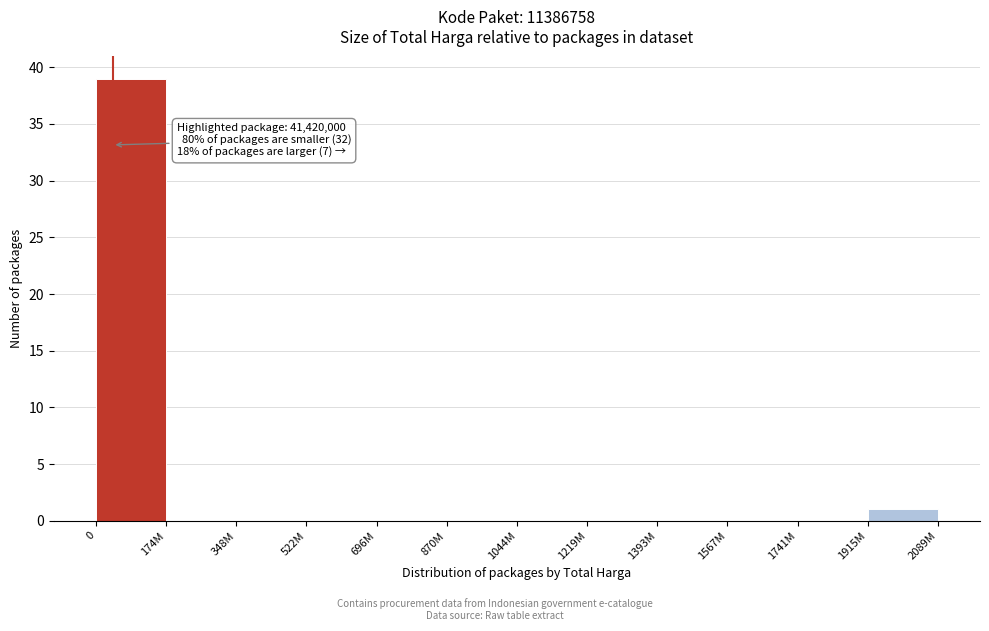

Reading left to right, extract all data points from this chart.

0=39	174M=0	348M=0	522M=0	696M=0	870M=0	1044M=0	1219M=0	1393M=0	1567M=0	1741M=0	1915M=1